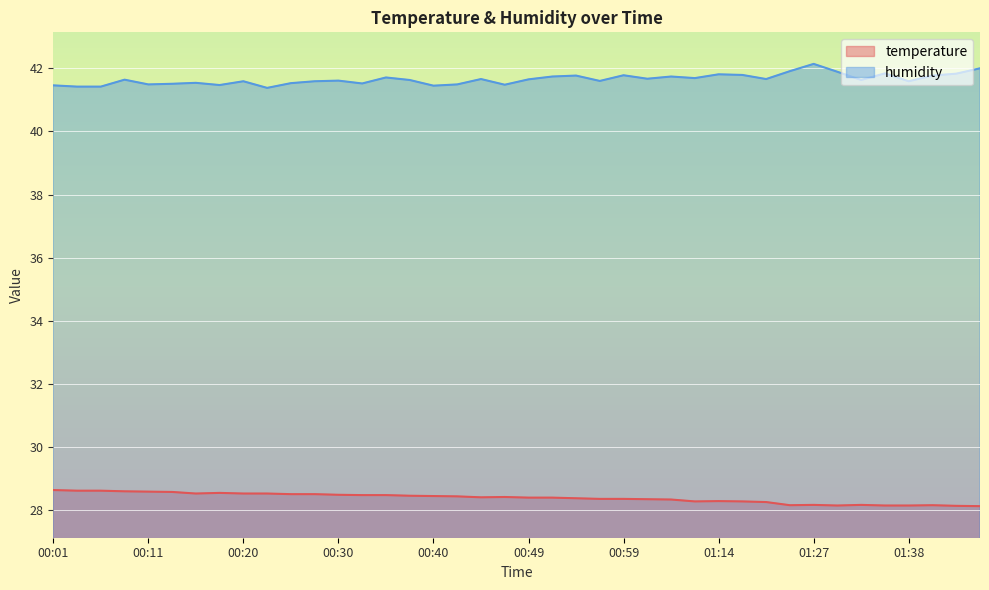

Where is humidity nearest to the value 41?

00:23